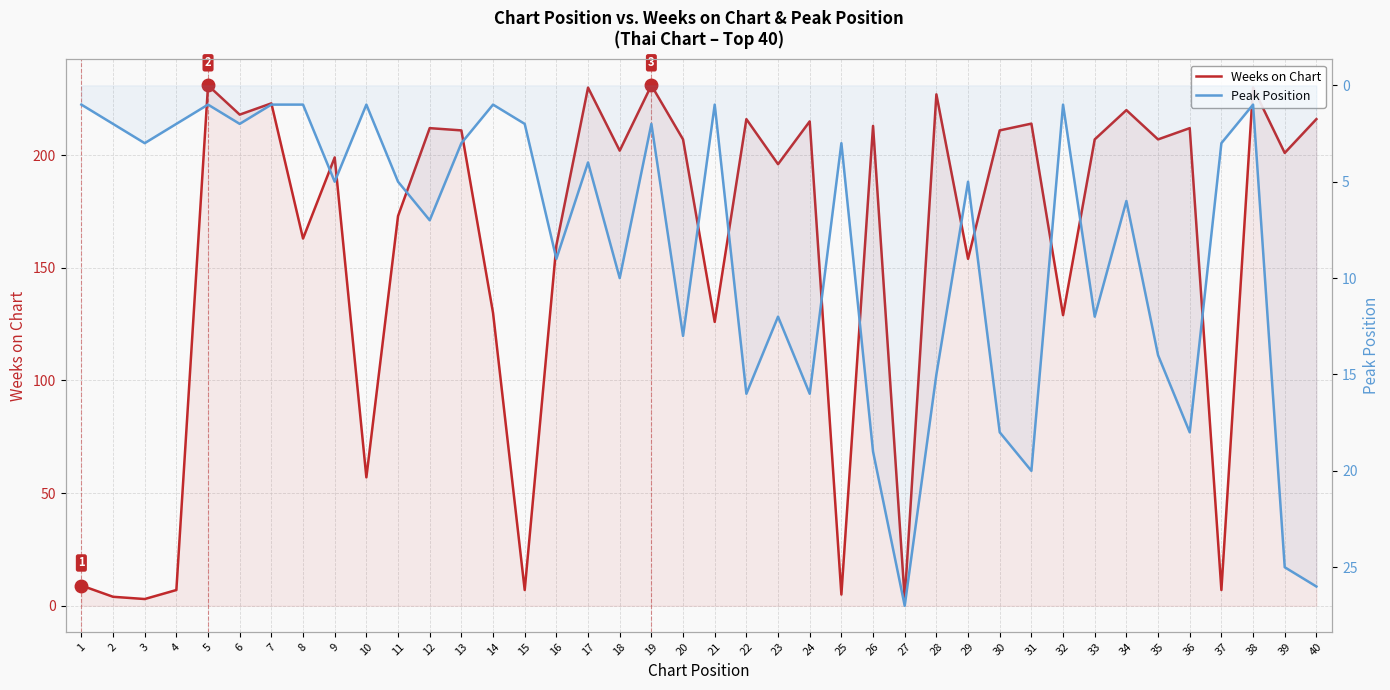

What is the difference between the Weeks on Chart values at 11 and 17?

57